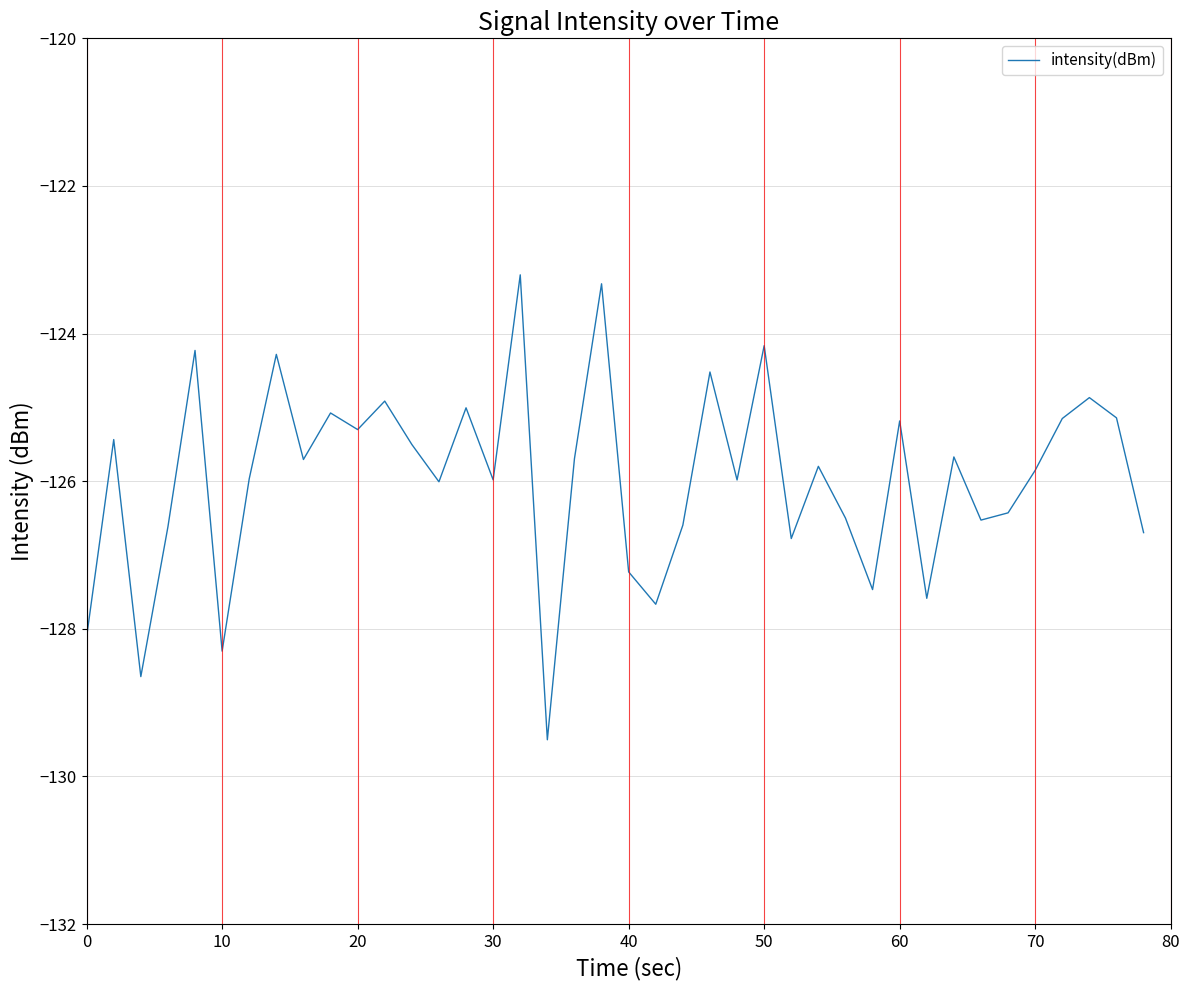

What is the minimum value shown in the chart?

-129.5